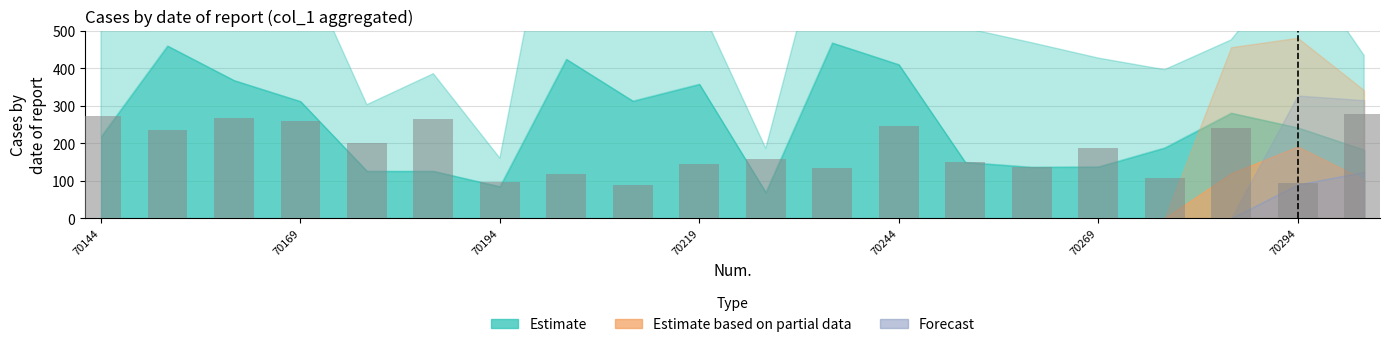

What is the average value?

184.3